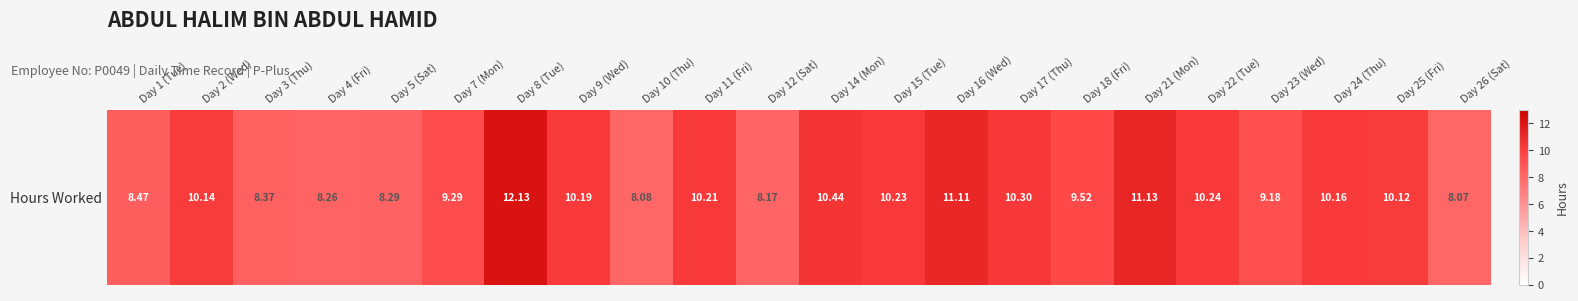

What is the sum of all values?

212.1